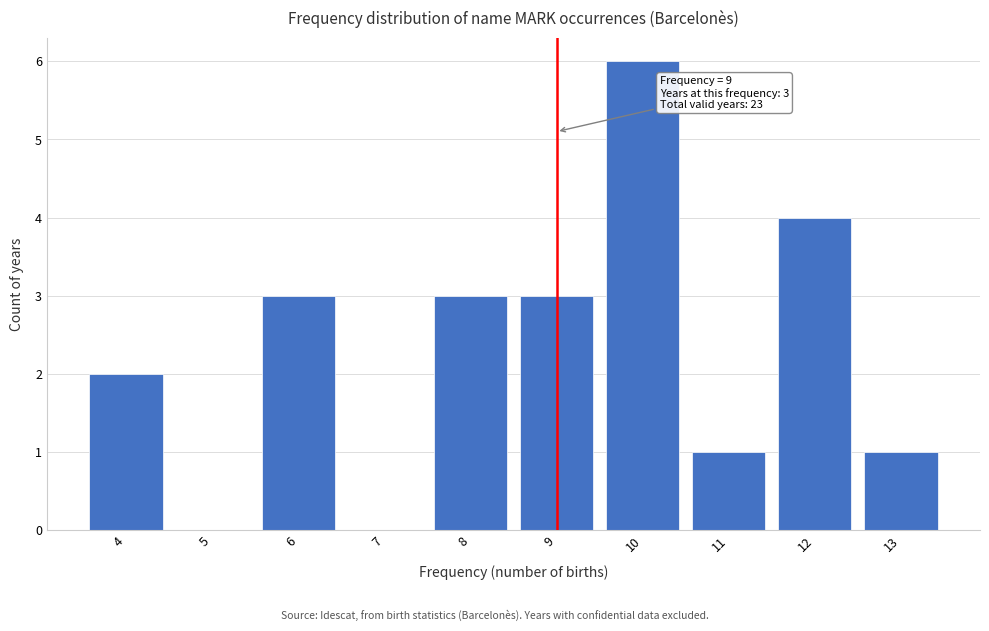

Which range on the x-axis has the tallest bar?

9.5 to 10.5